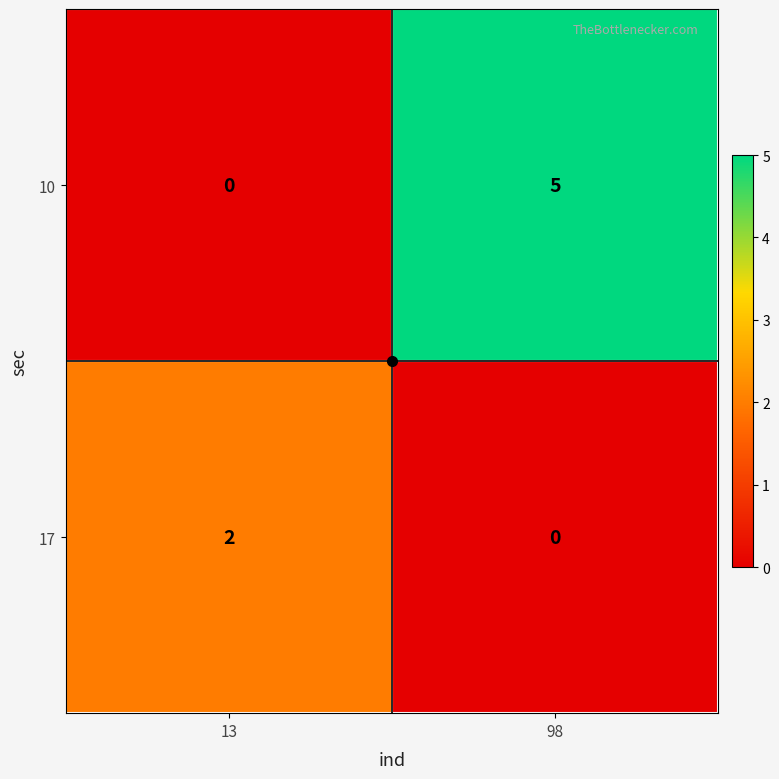

True or false: 10 has a value of 5 at 98.

True